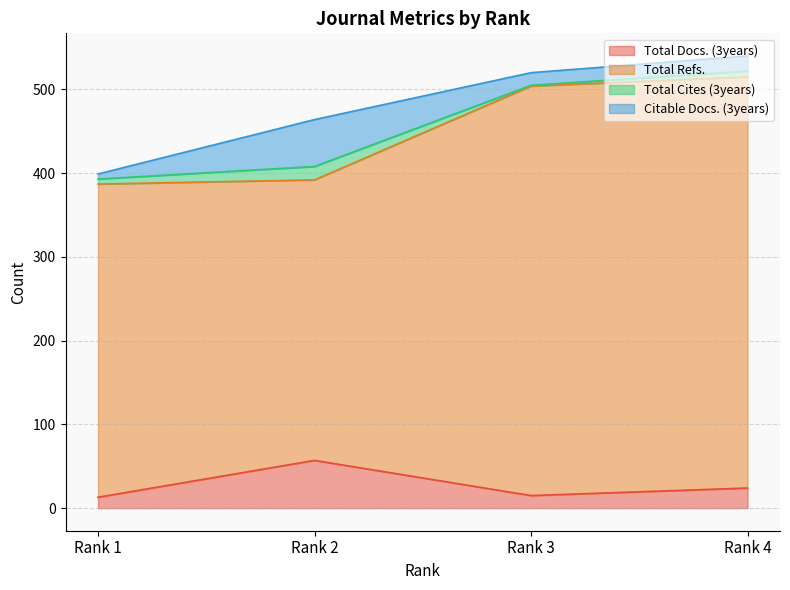

Where is the first local maximum for Total Docs. (3years)?

Rank 2